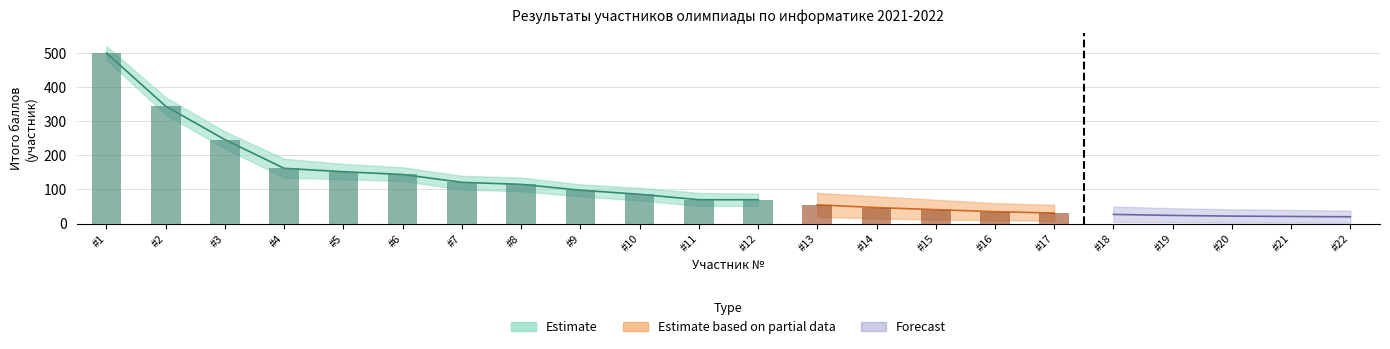

Which has a higher value, 5 or 9?

5